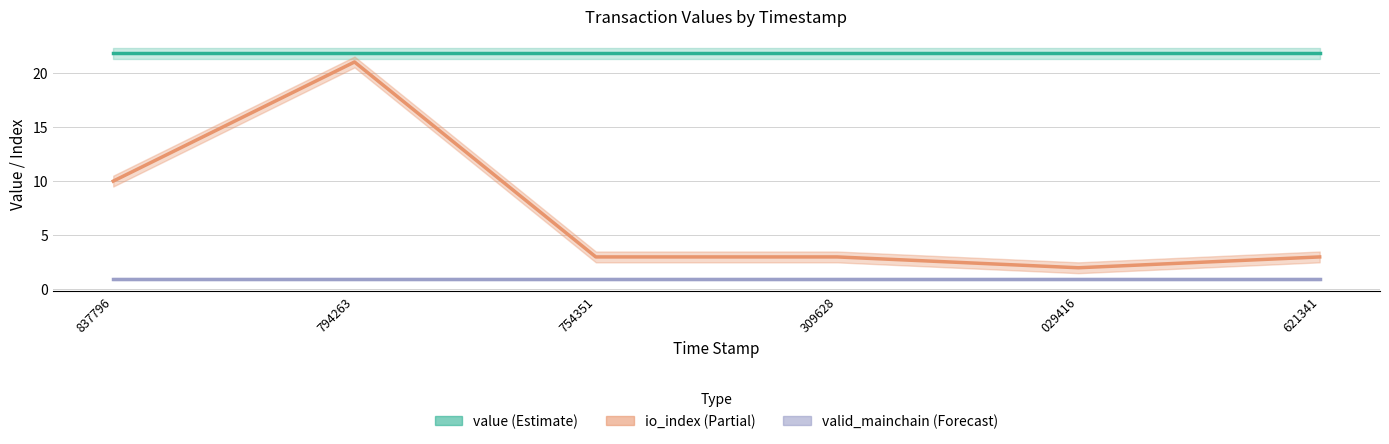

Rank the categories by io_index (Partial) value from highest to lowest.

794263, 837796, 754351, 309628, 621341, 029416